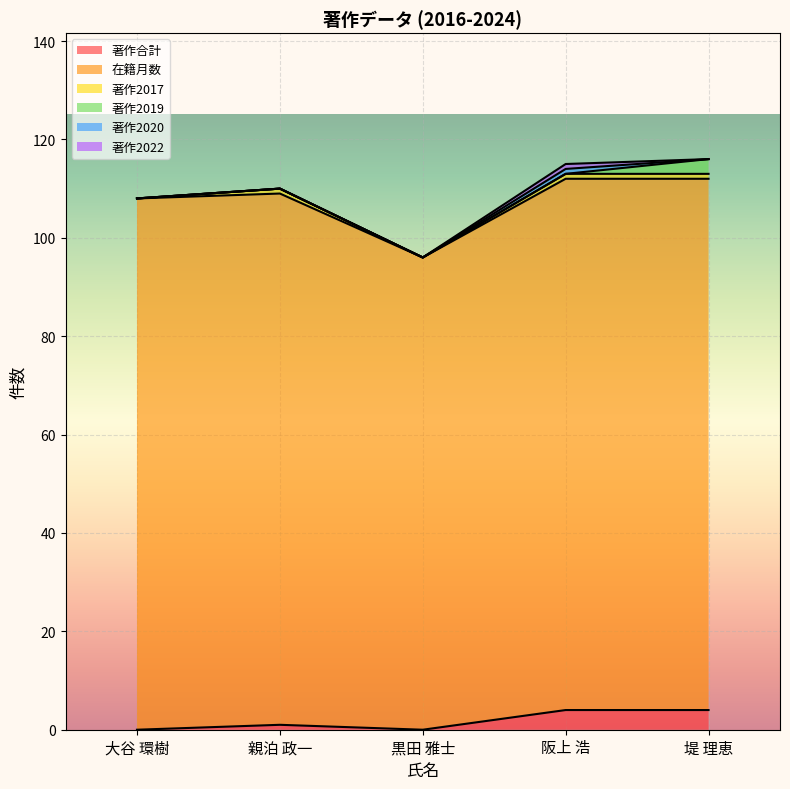

Where is the first local maximum for 著作2022?

阪上 浩